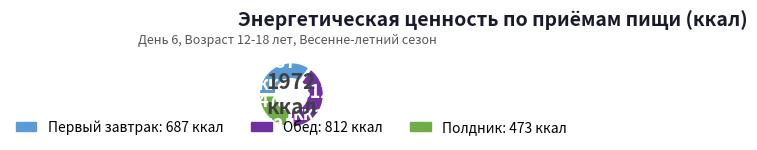

Does any single category account for the majority?

No